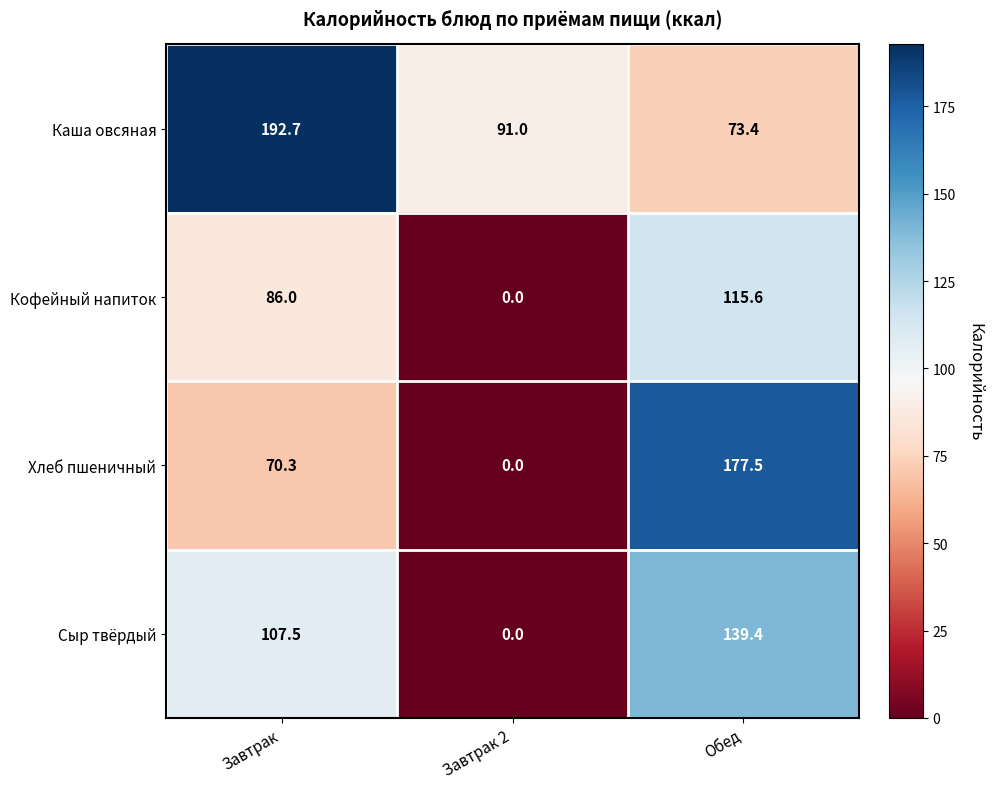

At which label does Хлеб пшеничный reach its peak?

Обед